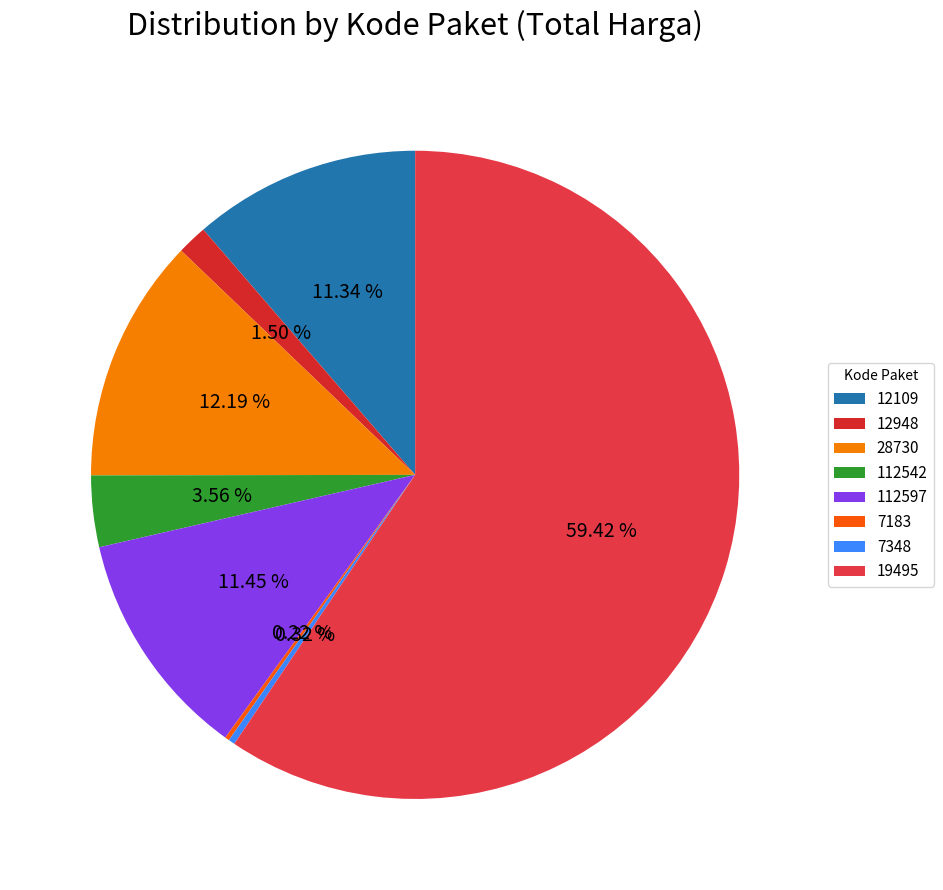

To the nearest percent, what is the difference between the 12109 and 112542 slice percentages?

8%